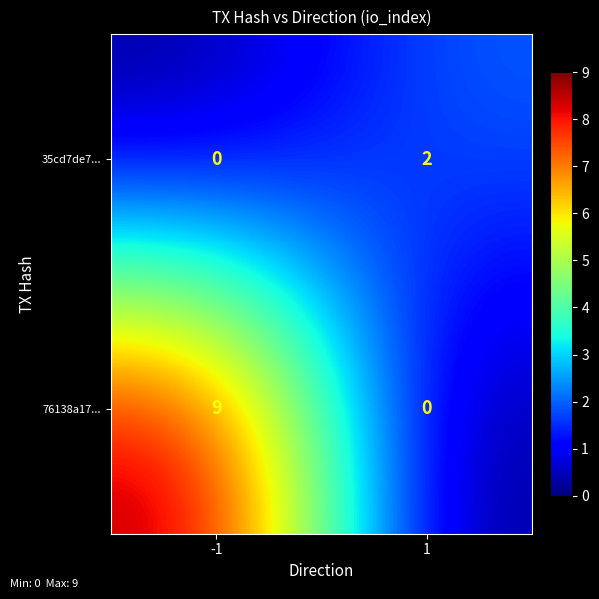

Which series has the largest range (max minus min)?

76138a17...